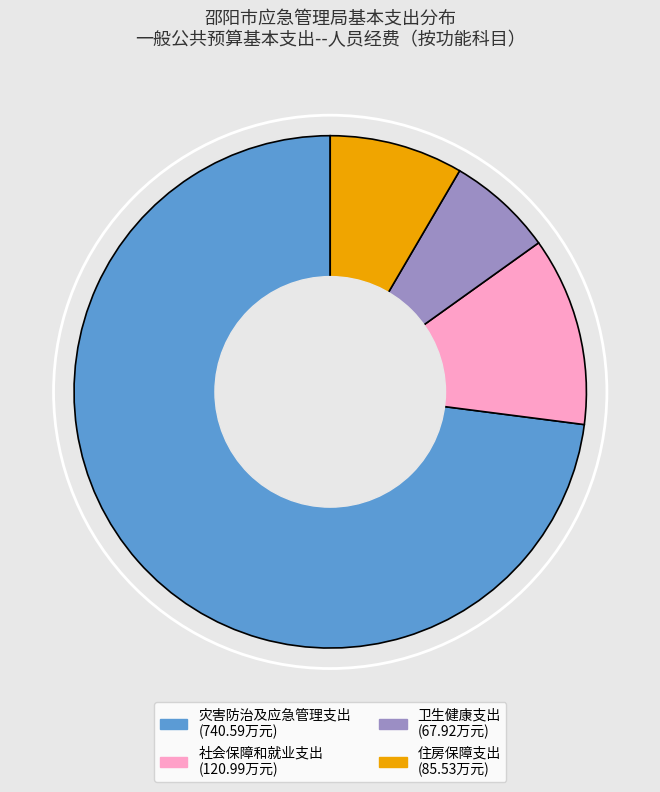

Is 灾害防治及应急管理支出 the majority of the pie?

Yes